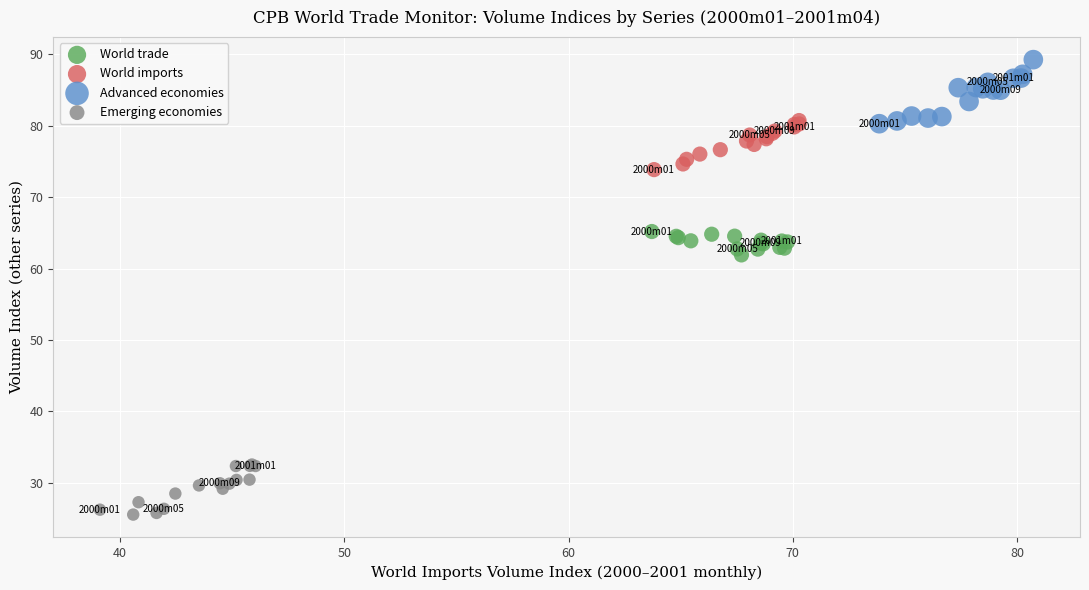

Which series has the widest spread of Y values?

Advanced economies